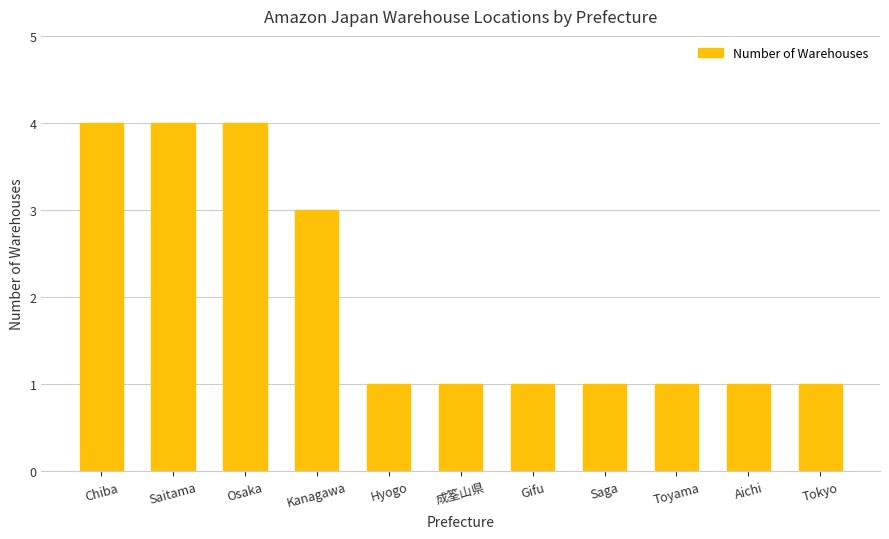

What is the change in value from Saitama to Saga?

-3